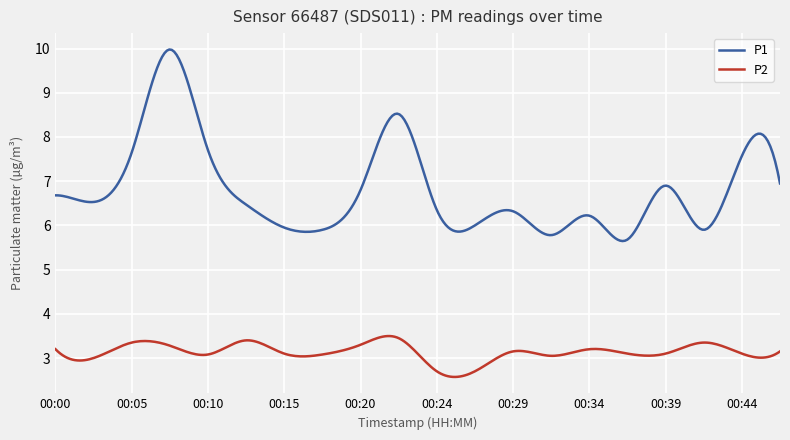

Rank the series by their maximum value, from highest to lowest.

P1, P2